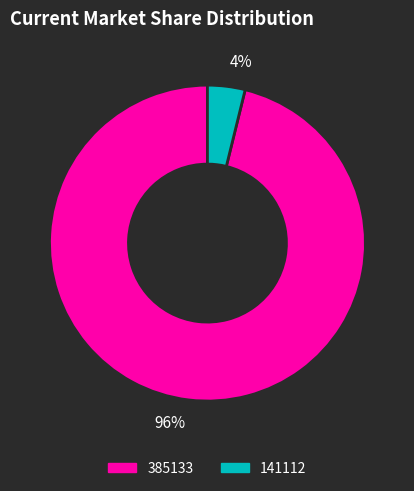

The 141112 slice represents 4% of the pie. True or false?

True